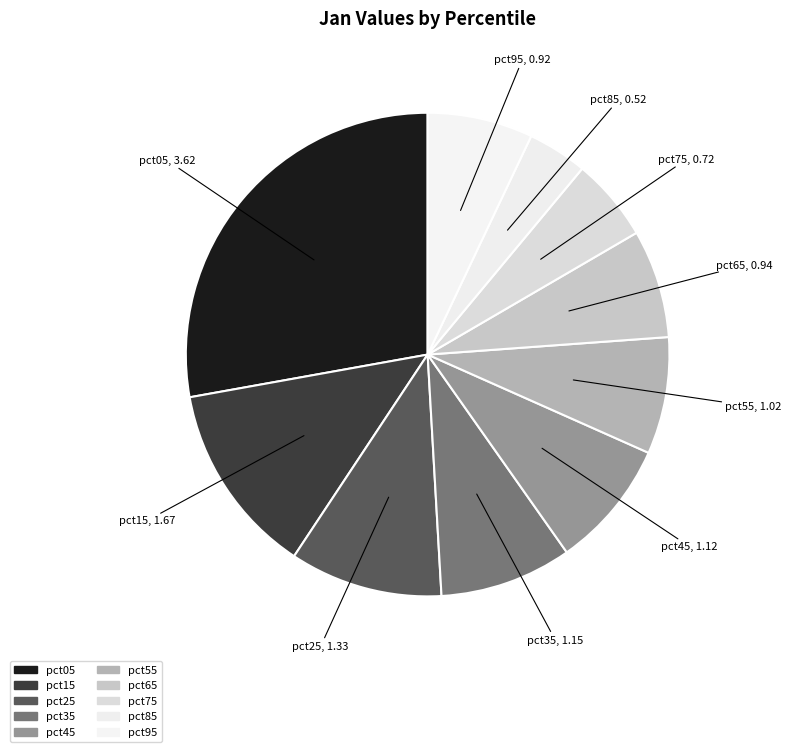

To the nearest percent, what portion does pct45 represent?

9%